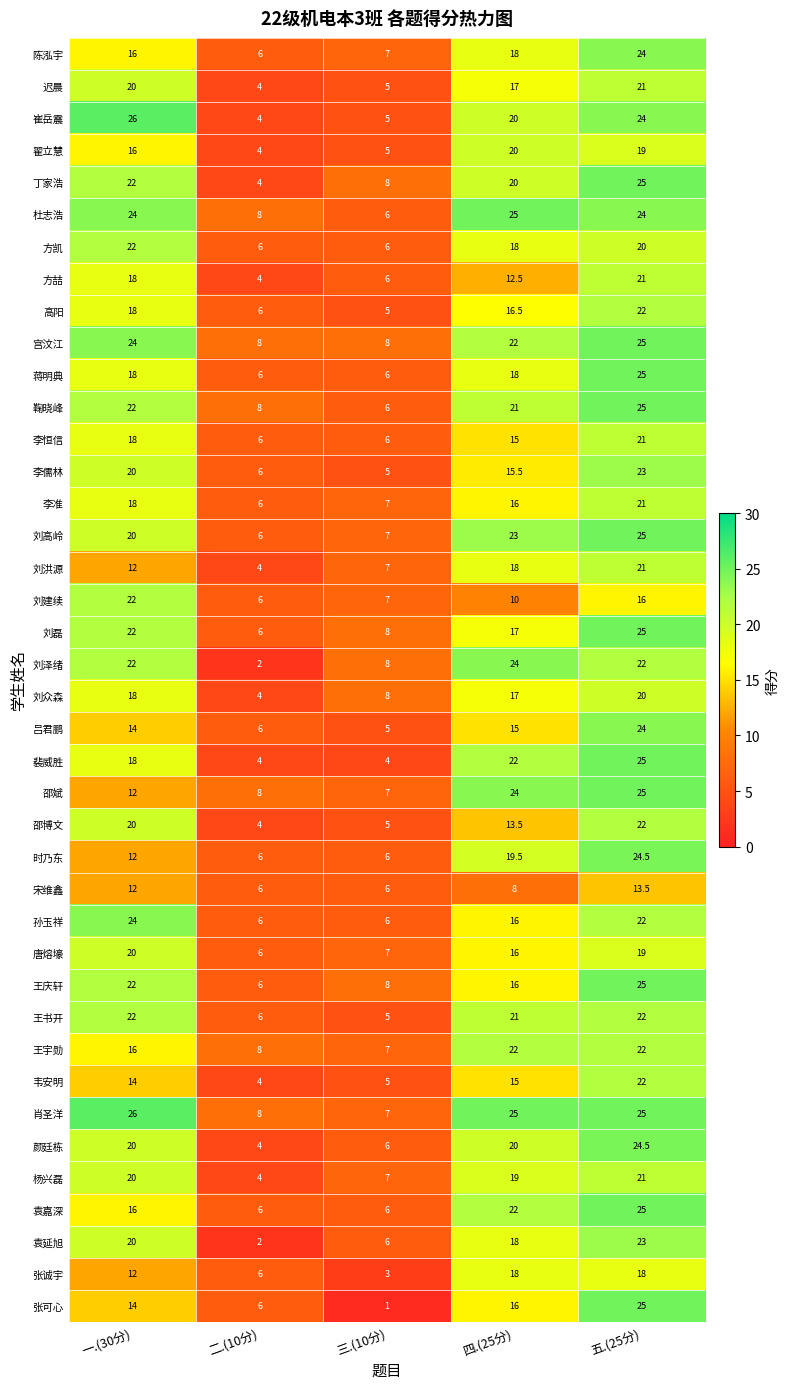

Which category has the lowest value across all series?

三.(10分)